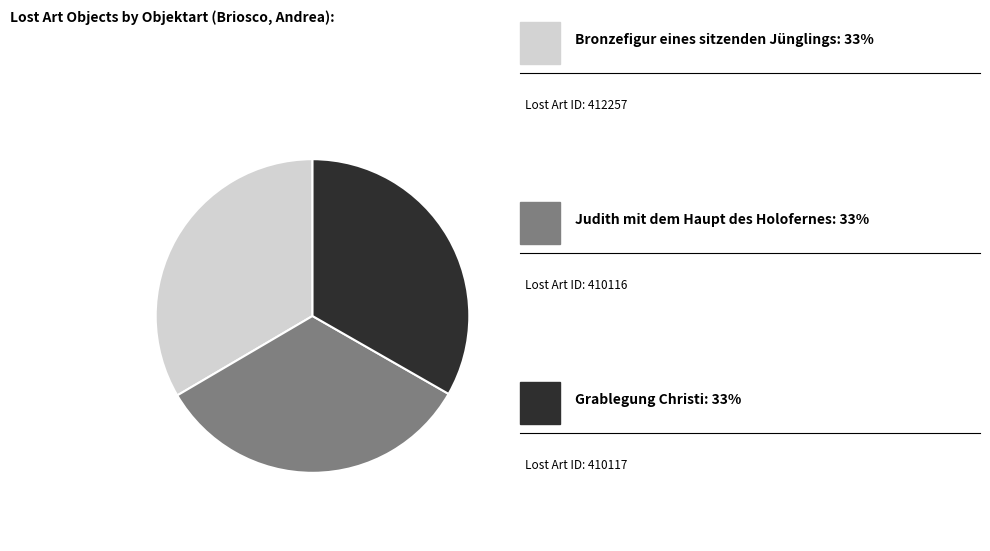

Is there any slice that represents more than half of the pie?

No